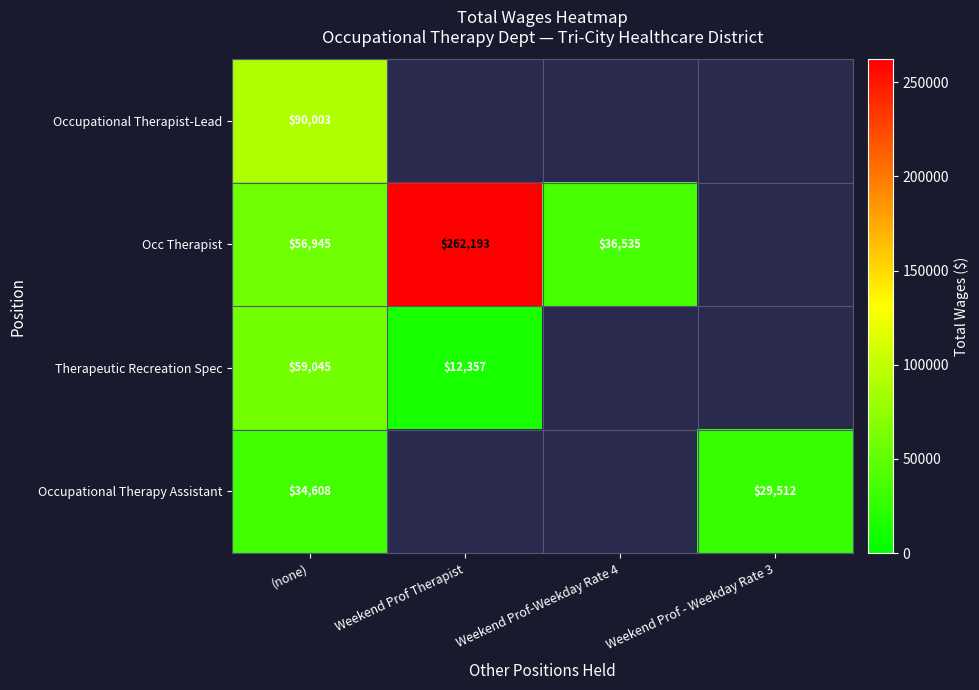

How many categories are shown in the chart?

4